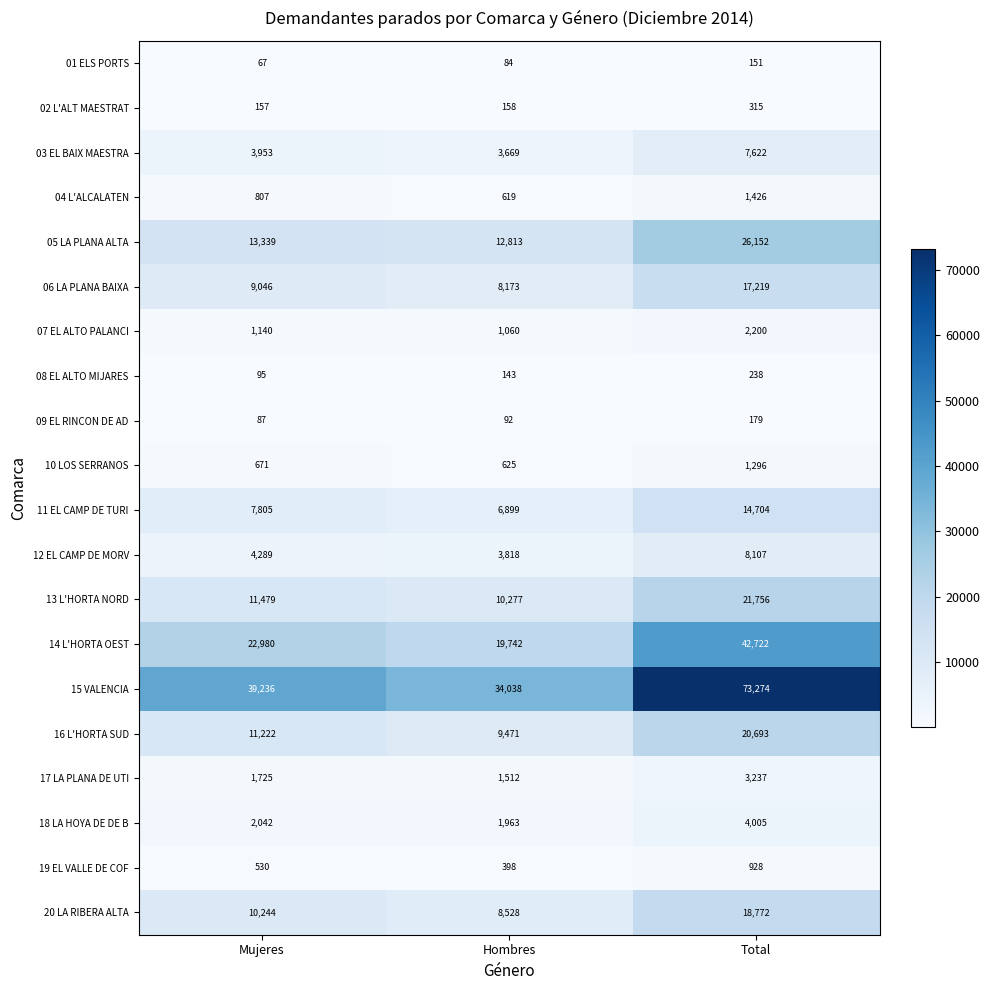

At which category does the chart reach its minimum across all series?

Mujeres